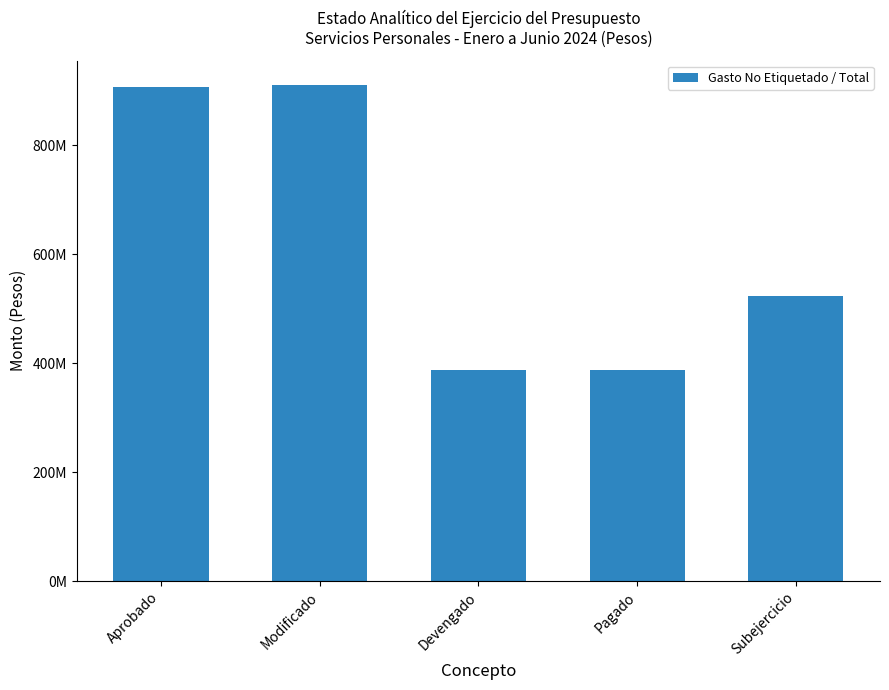

What position from the right is Modificado?

4